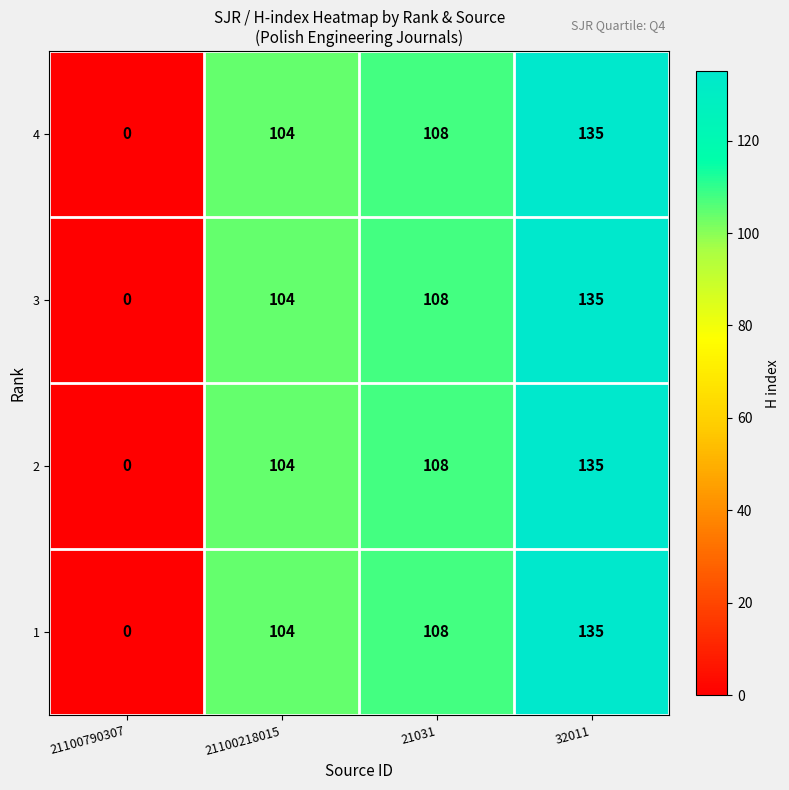

Reading right to left, transcribe all the data shown in this chart.

4: 135	108	104	0
3: 135	108	104	0
2: 135	108	104	0
1: 135	108	104	0